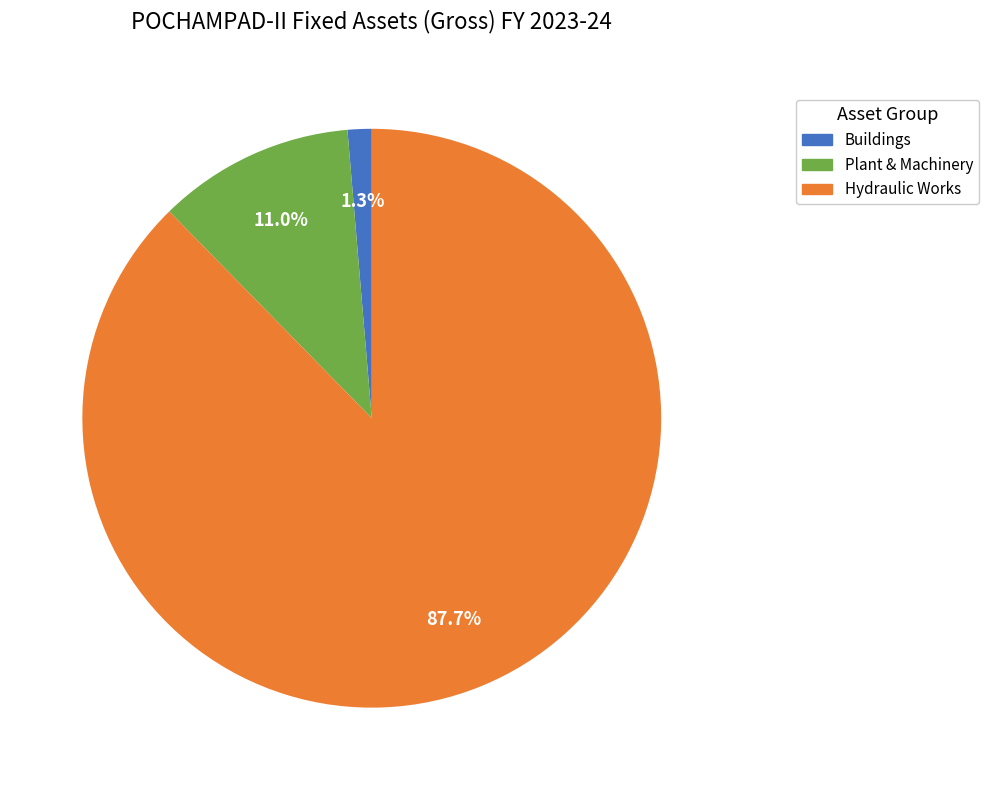

Is there a majority slice in this chart?

Yes